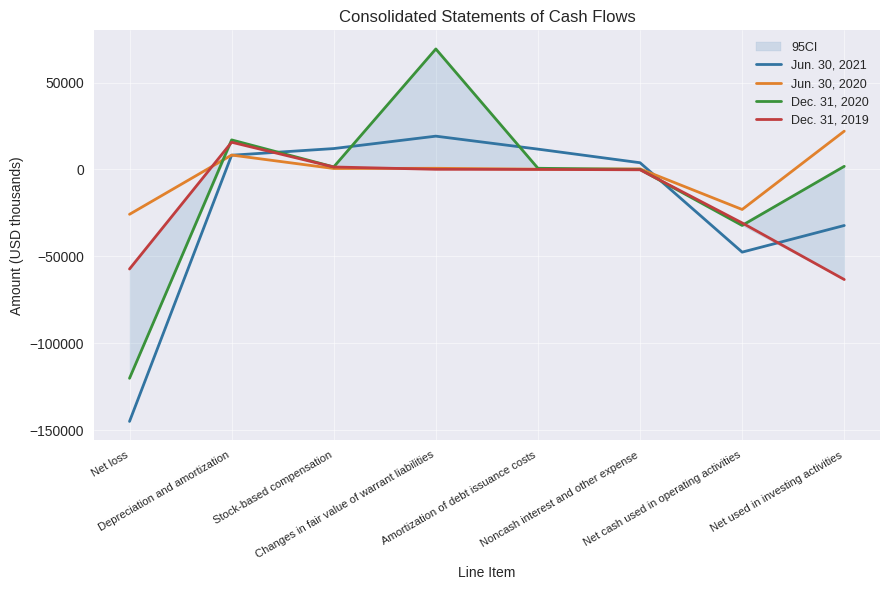

What is the sum of all Dec. 31, 2020 values?

-62043